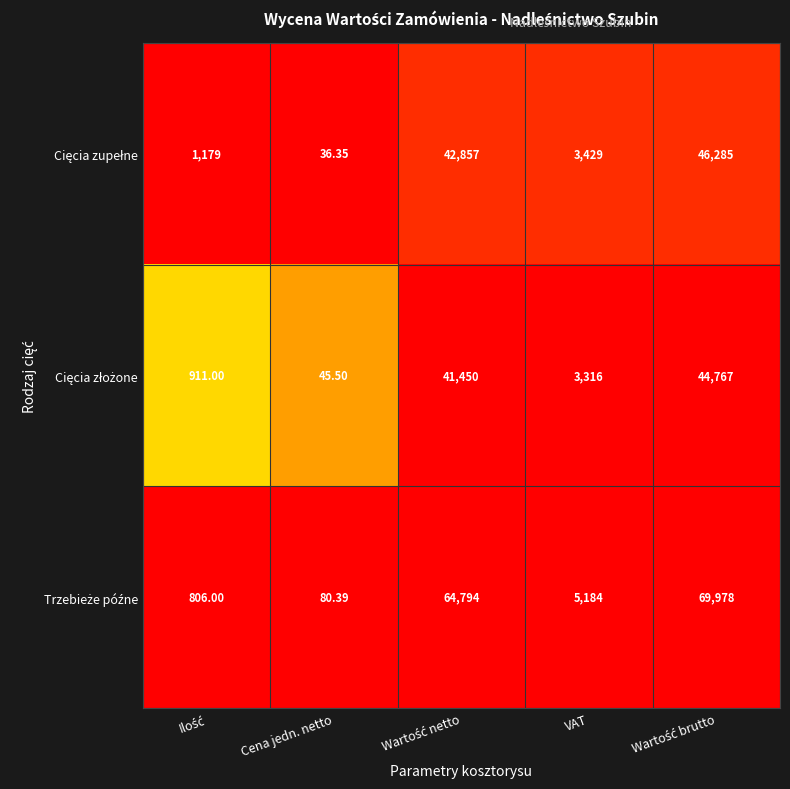

Count the number of data series in this chart.

3